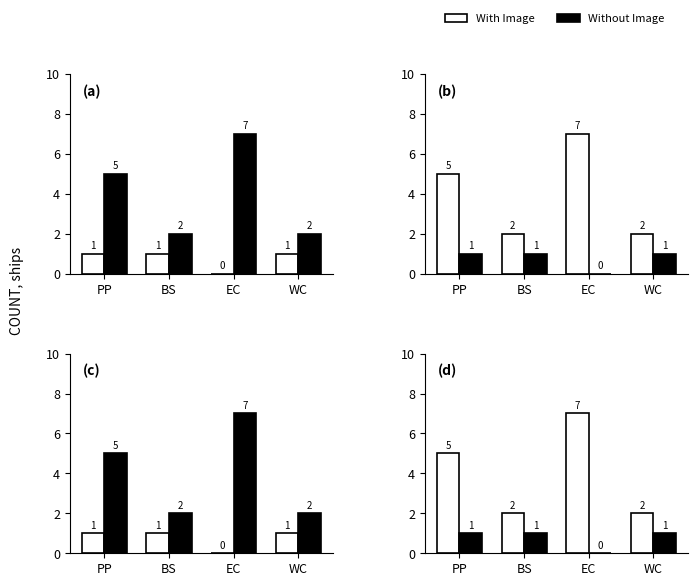

Which series changed the most between EC and WC?

With Image